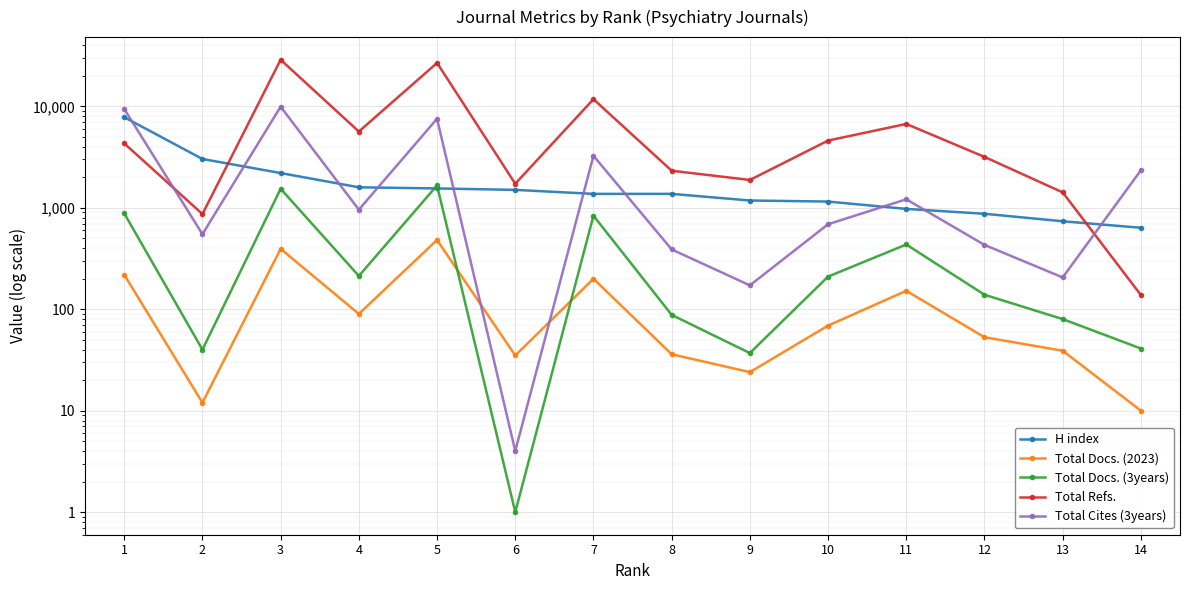

True or false: Total Docs. (3years) has more than 0 points higher than both neighbors.

True